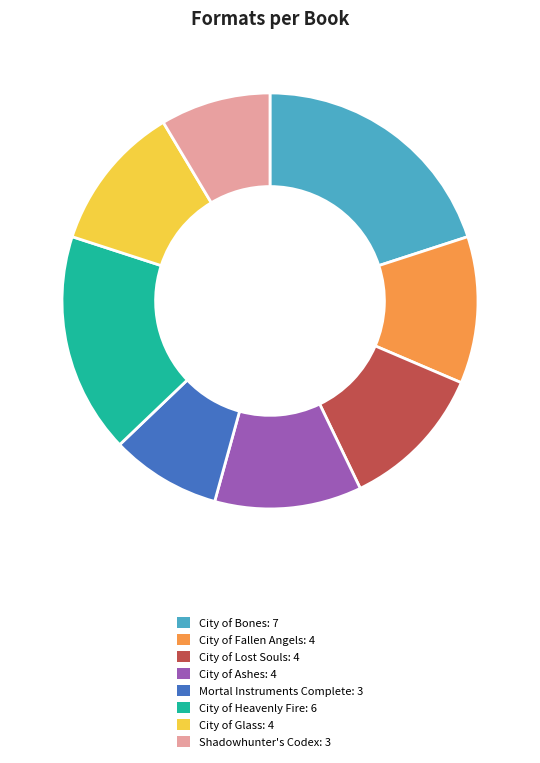

Is the sum of City of Heavenly Fire and City of Bones greater than half?

No